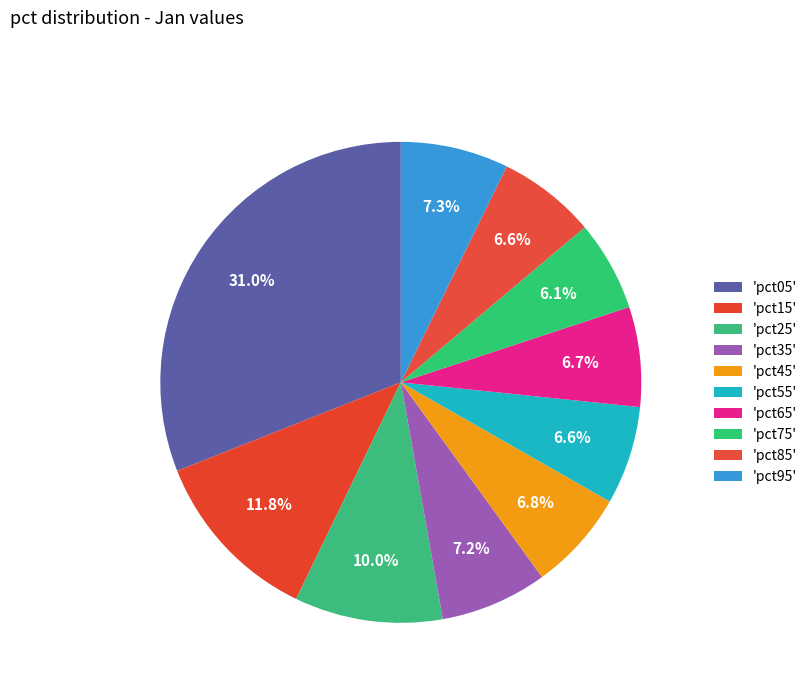

How many segments does this pie chart have?

10